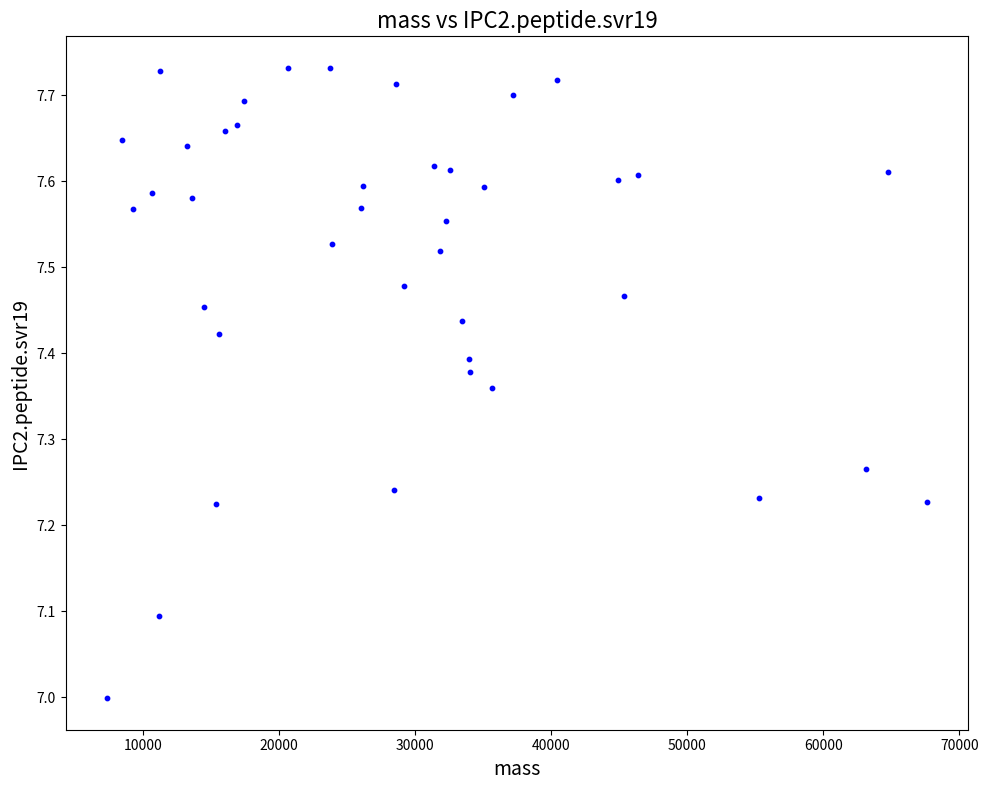

What is the range of Y values (max minus min)?

0.7